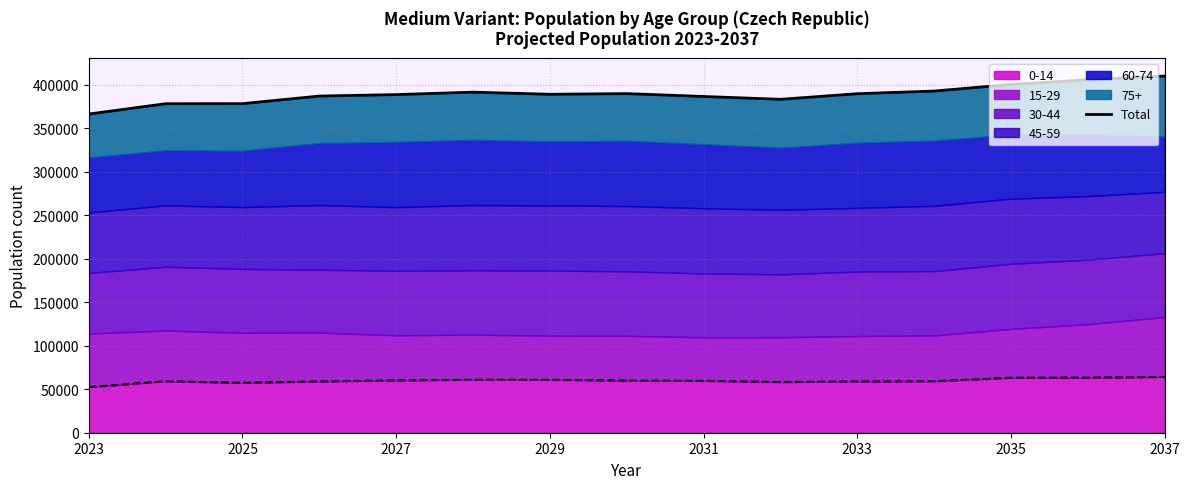

How many categories are shown in the chart?

15